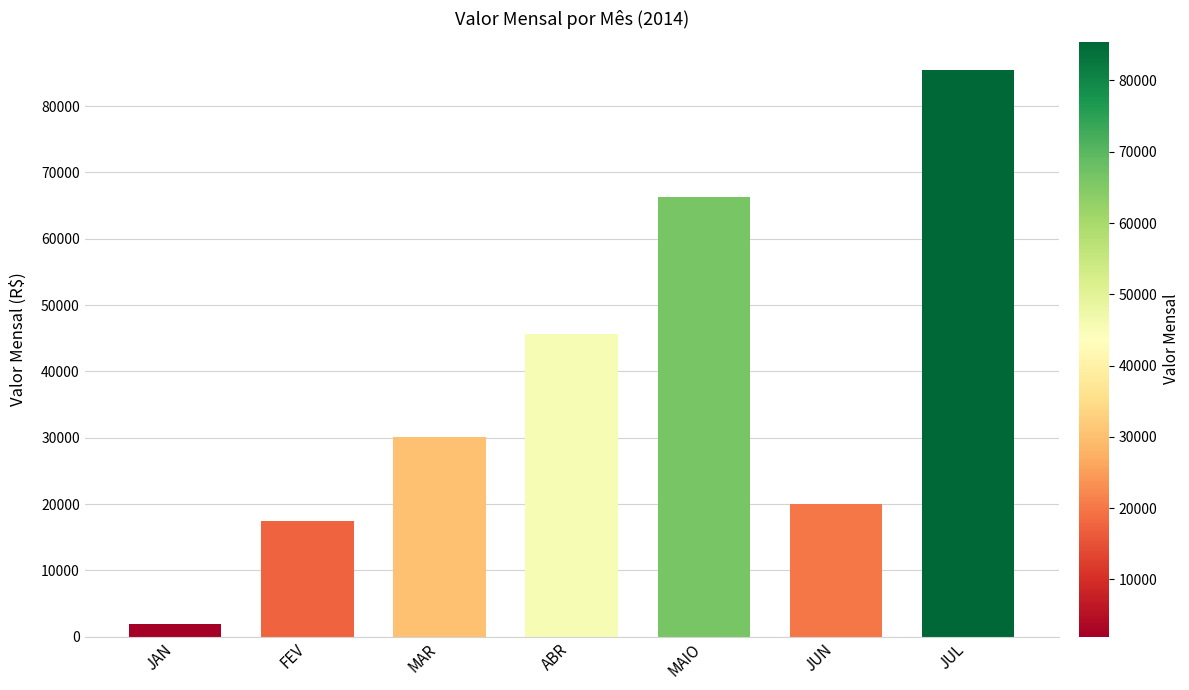

What position from the left is ABR?

4